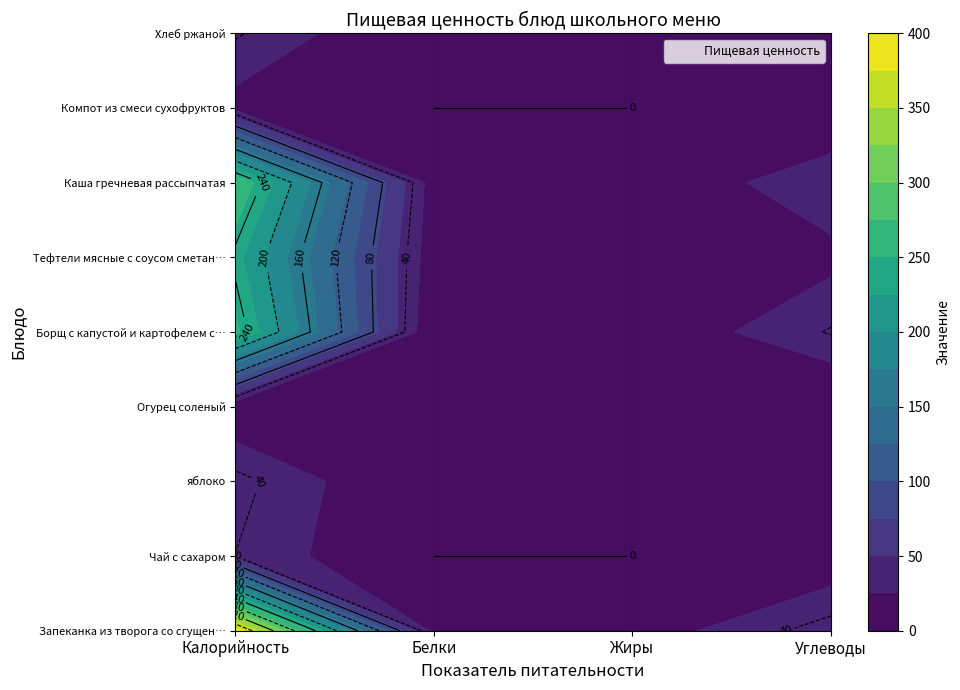

The value of Каша гречневая рассыпчатая at 1 is 12.4. True or false?

True